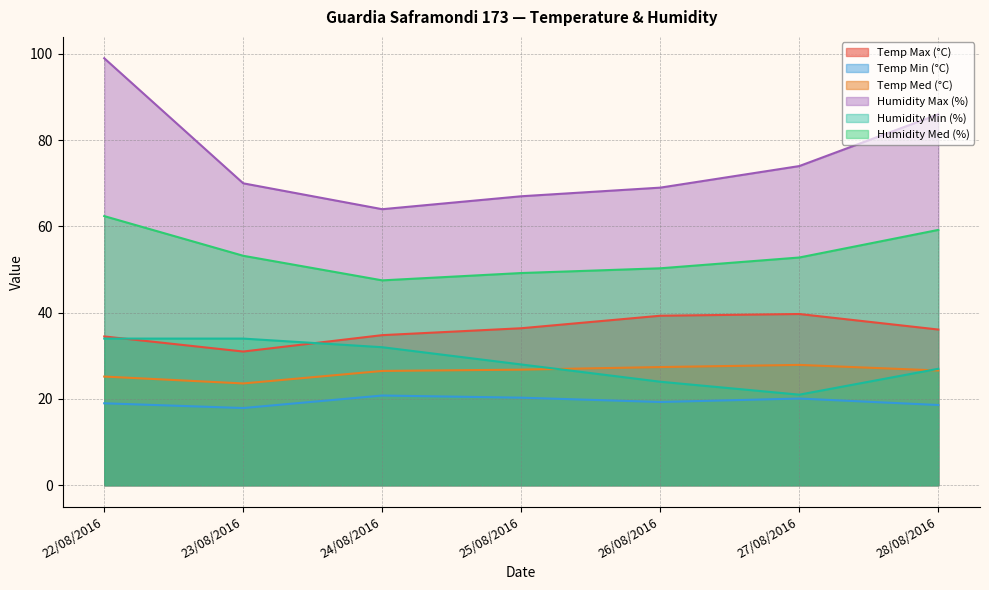

How many distinct data groups are displayed?

6